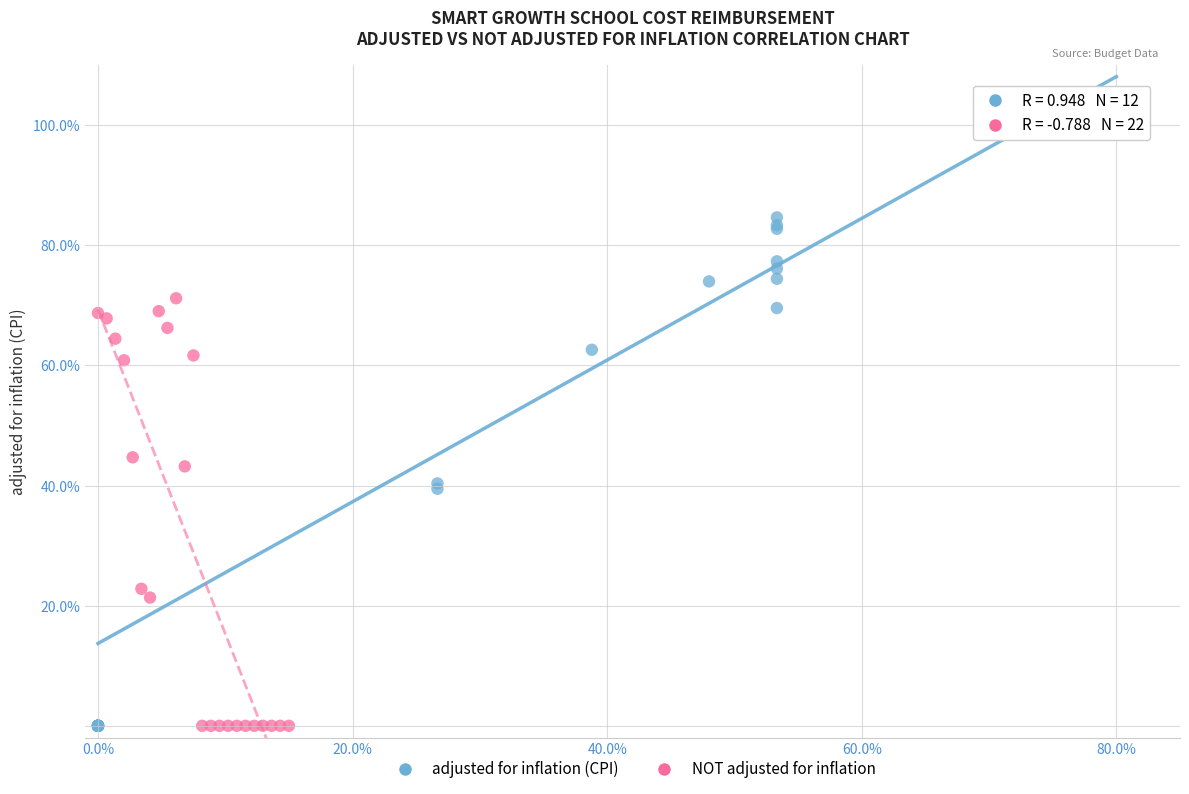

Which series contains the highest Y value?

adjusted for inflation (CPI)